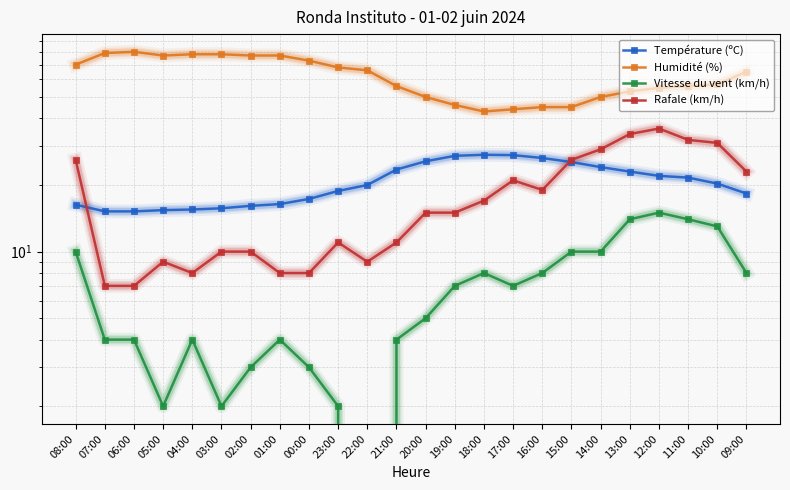

Where is Rafale (km/h) nearest to the value 21?

17:00